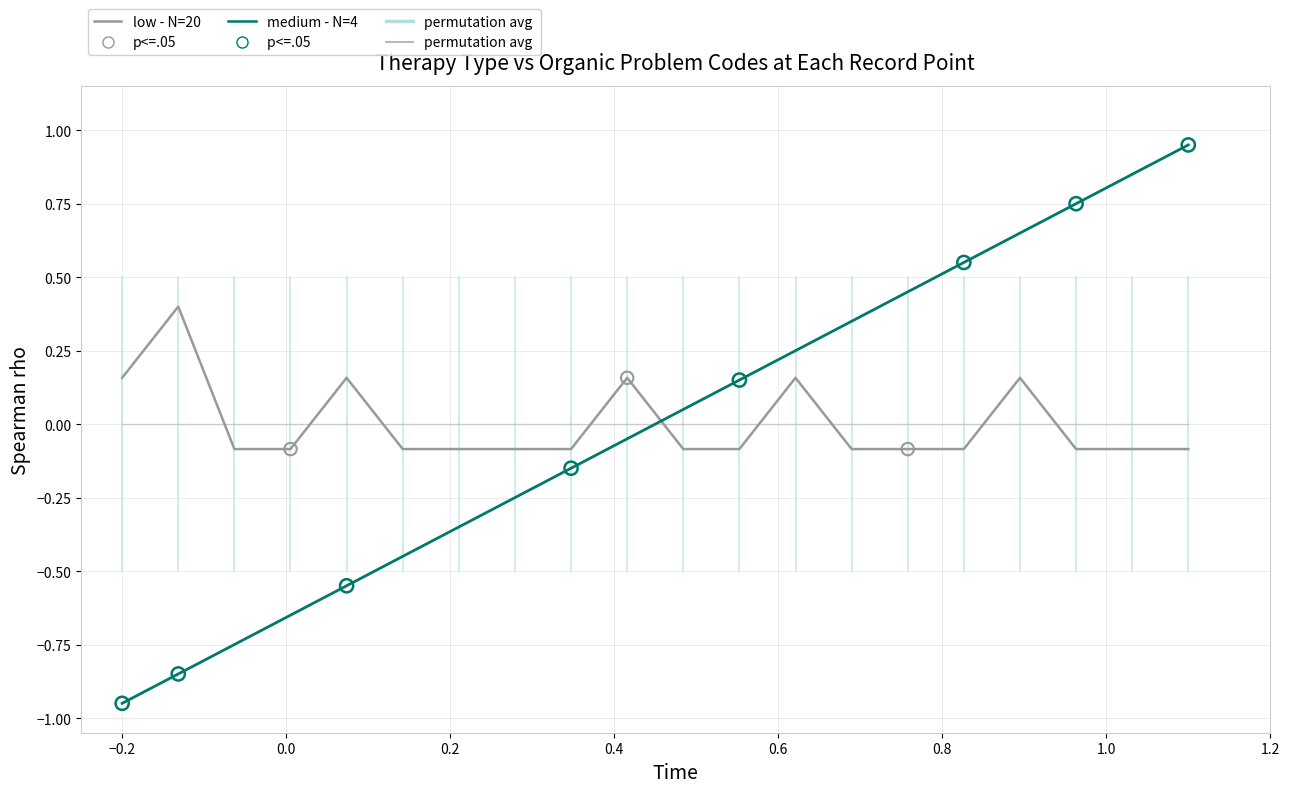

At how many categories does at least one series exceed 0?

14